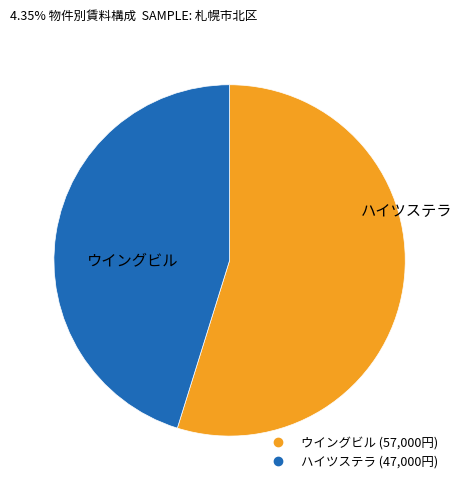

Is ウイングビル the majority of the pie?

Yes